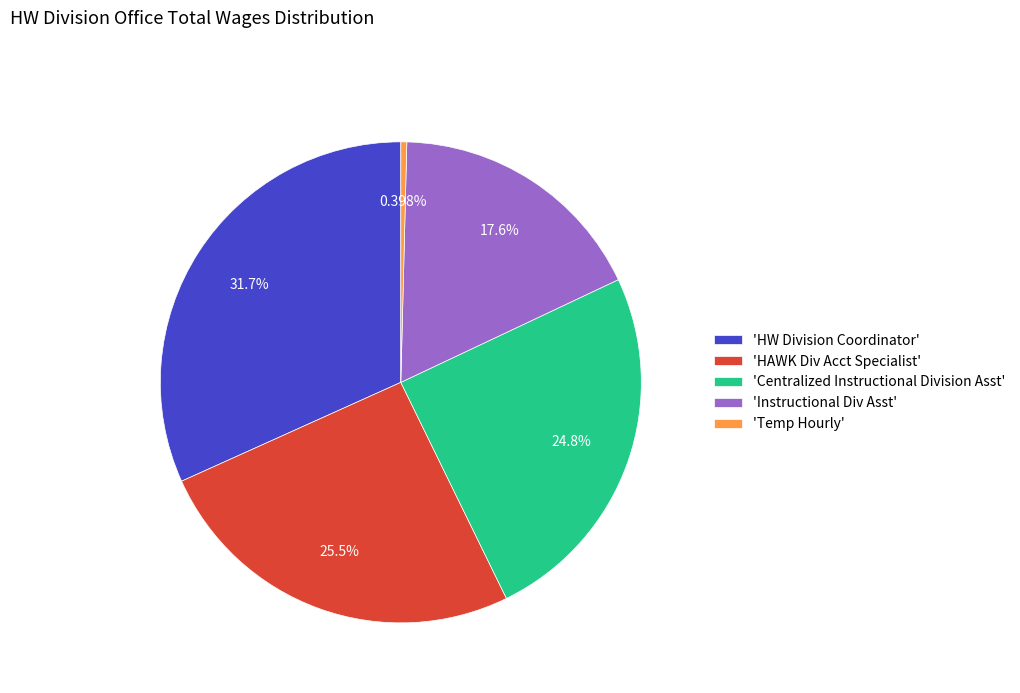

Which slice is the largest?

'HW Division Coordinator'